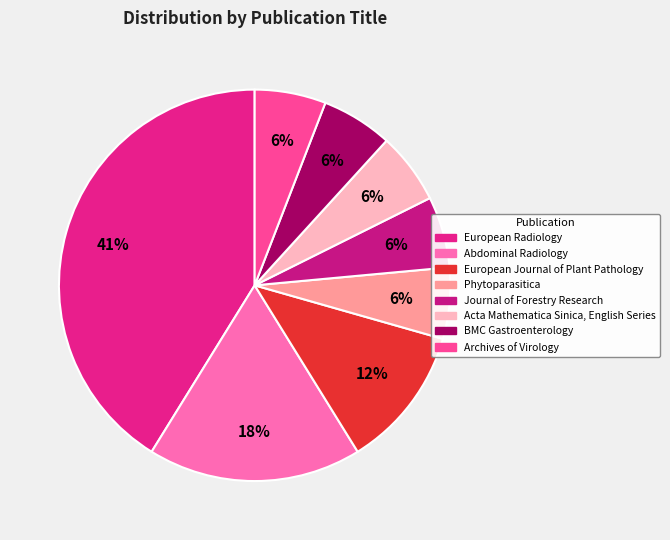

How many segments does this pie chart have?

8